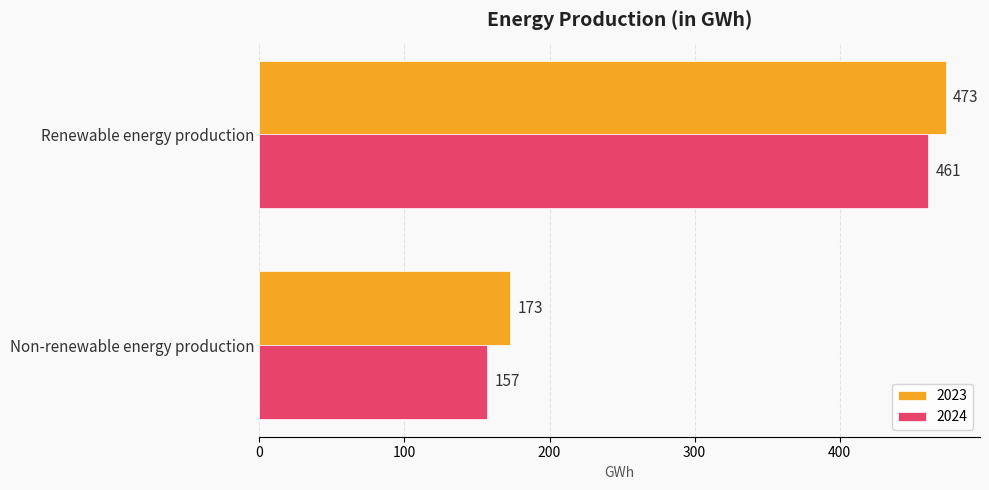

Rank the categories by 2024 value from lowest to highest.

Non-renewable energy production, Renewable energy production